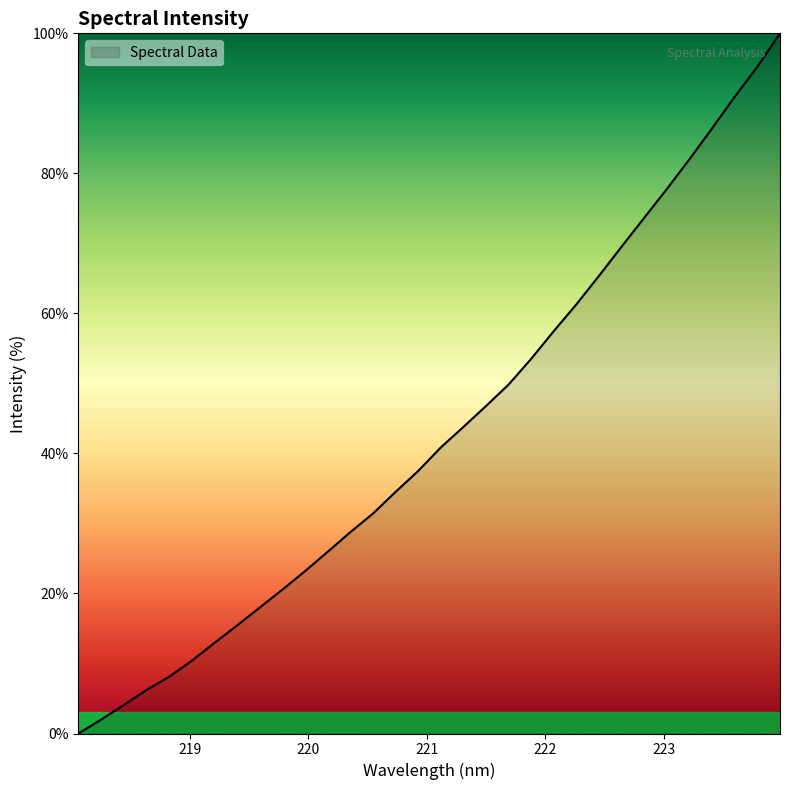

What is the greatest value displayed?

100.0